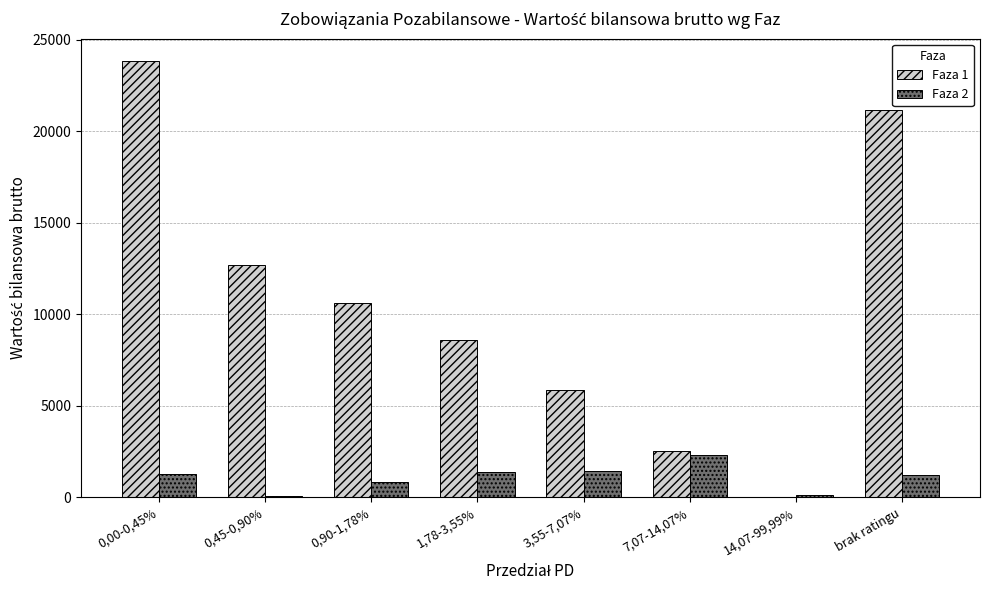

What is the maximum value shown in the chart?

23859